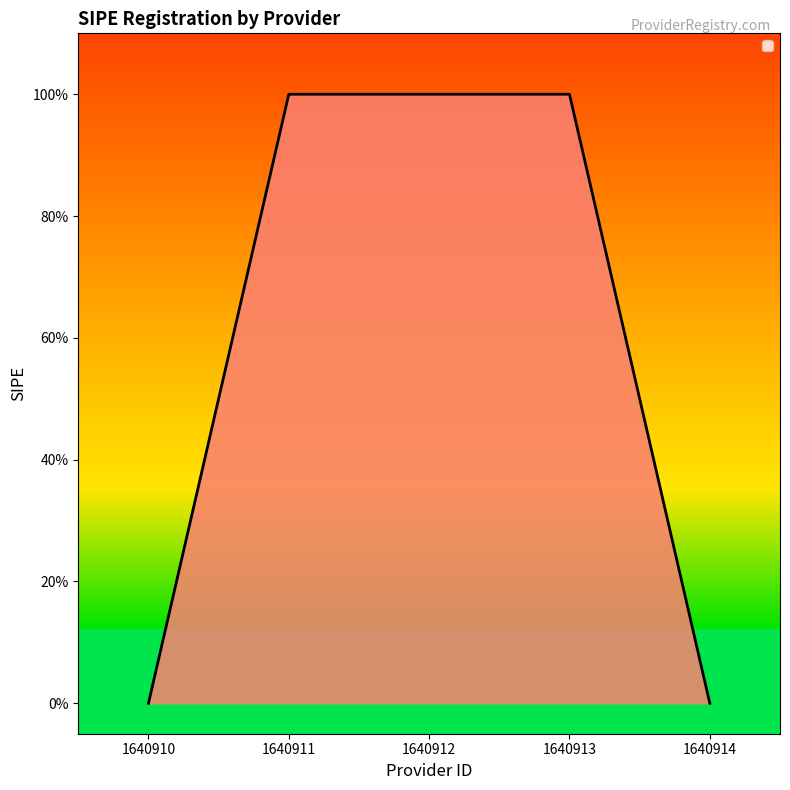

Reading left to right, list all the values displayed in this chart.

0	1	1	1	0